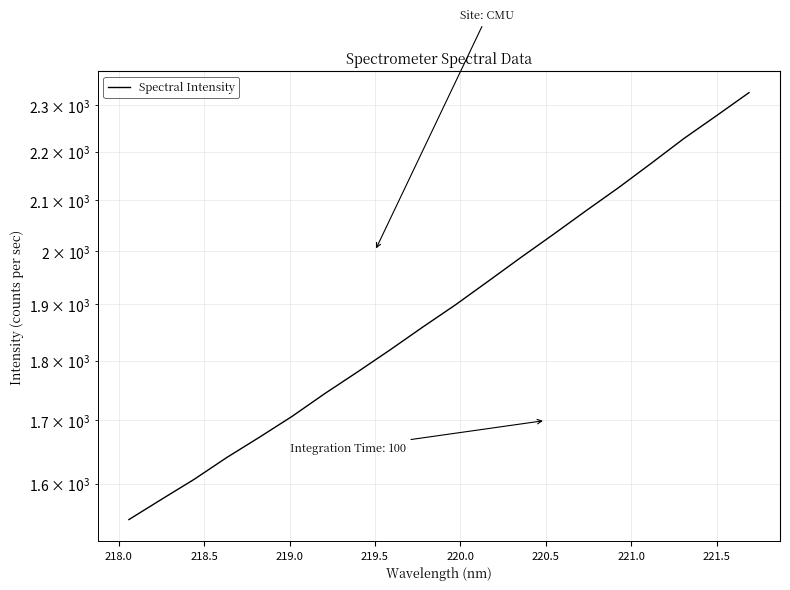

How many lines are shown in the chart?

1